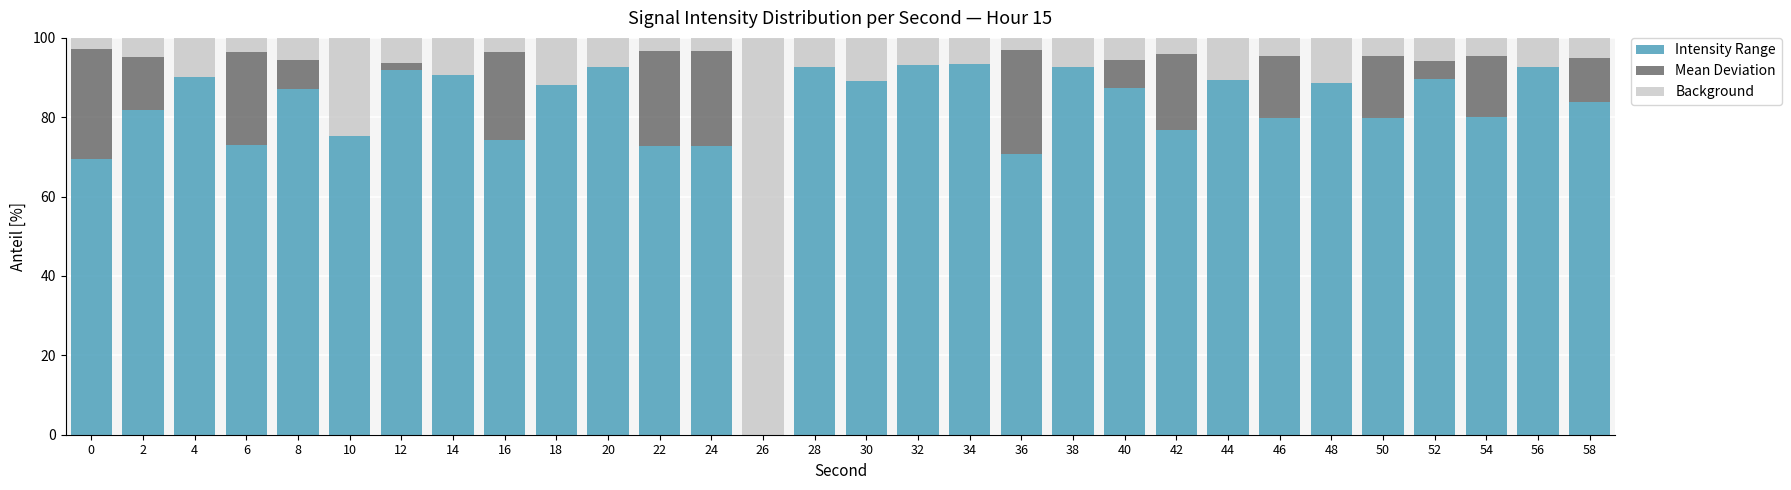

What is the total value across all series at 26?

100.0